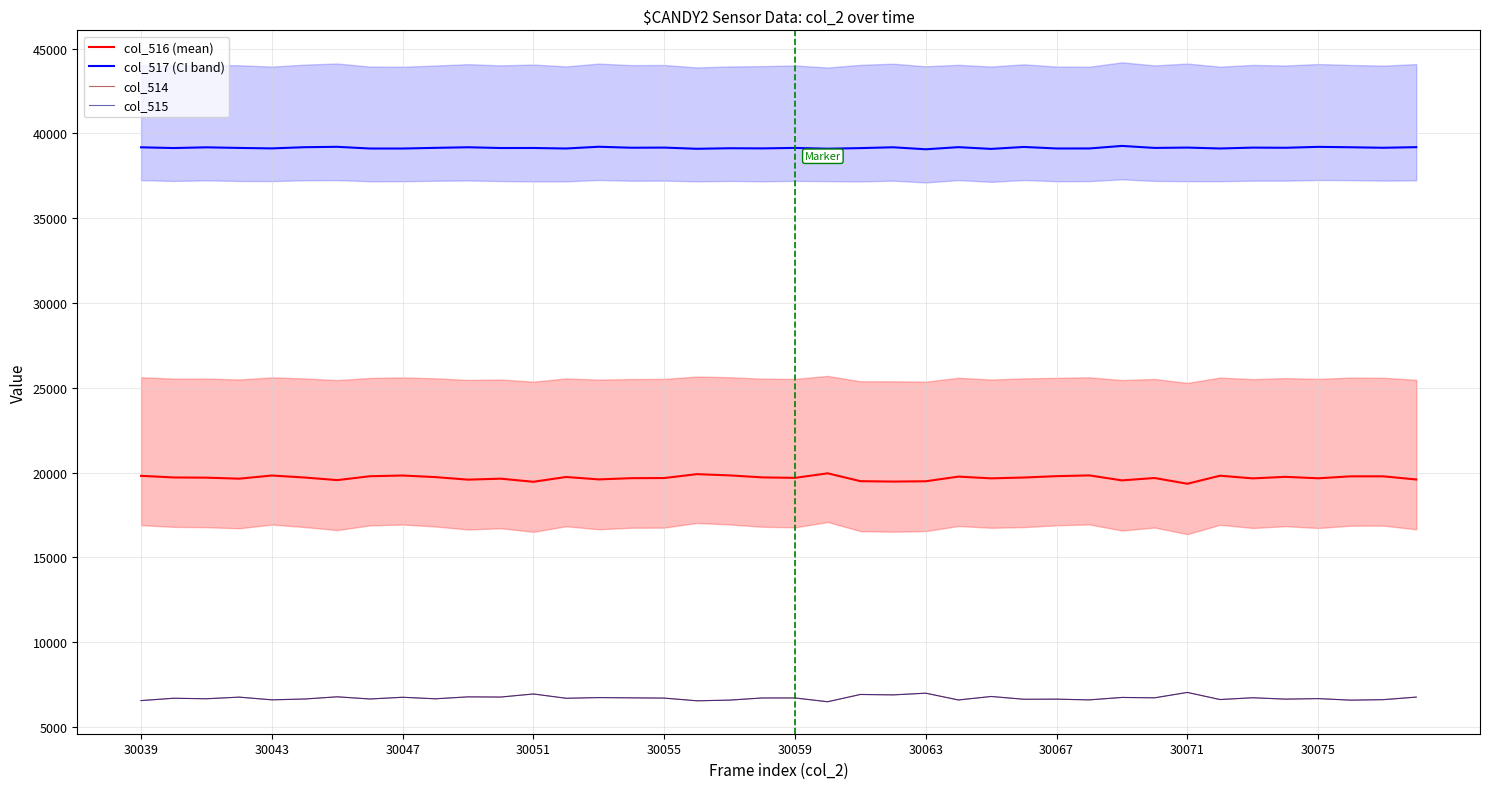

The col_515 series shows 1605 at 30067. True or false?

False